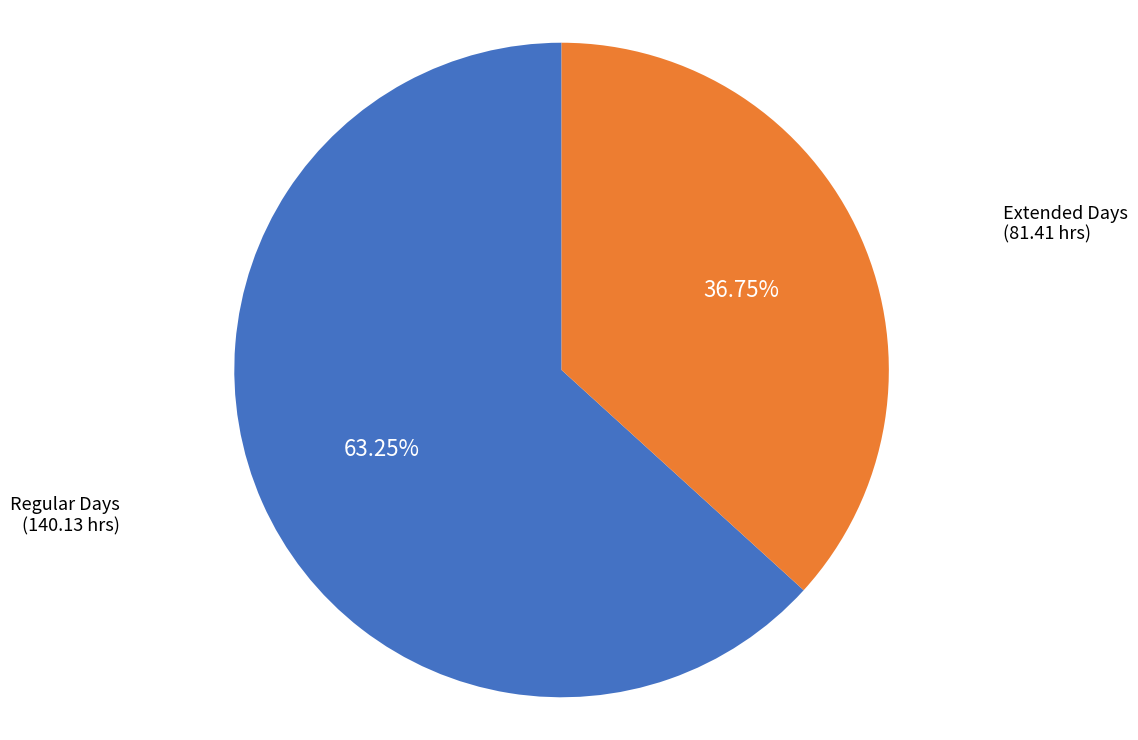

What is the ratio of the value at Extended Days to the value at Regular Days?

0.6